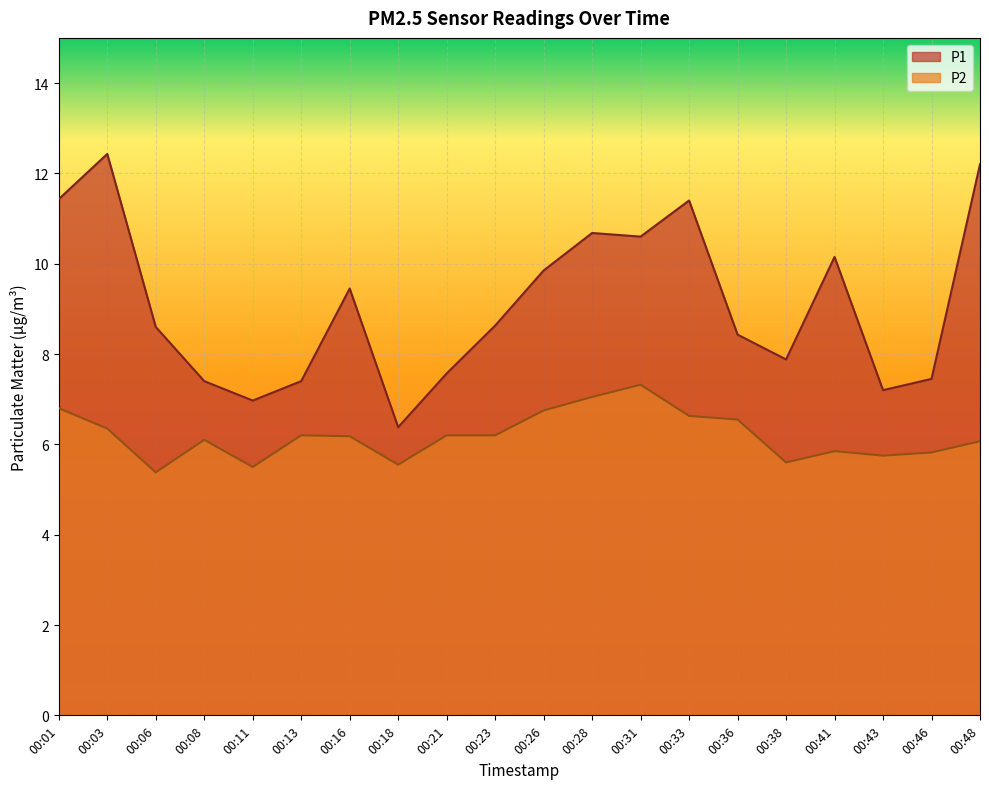

True or false: P1 has a value of 21.6 at 00:48.

False